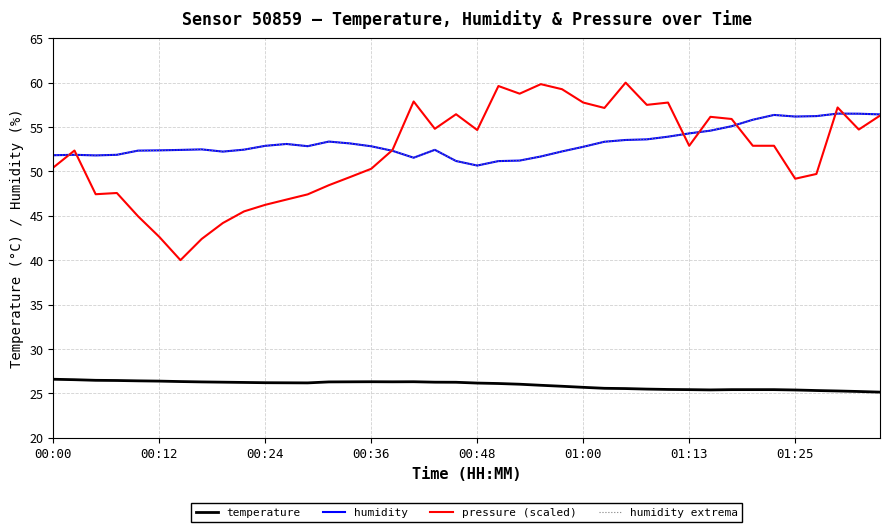

What is the minimum value shown in the chart?

25.1